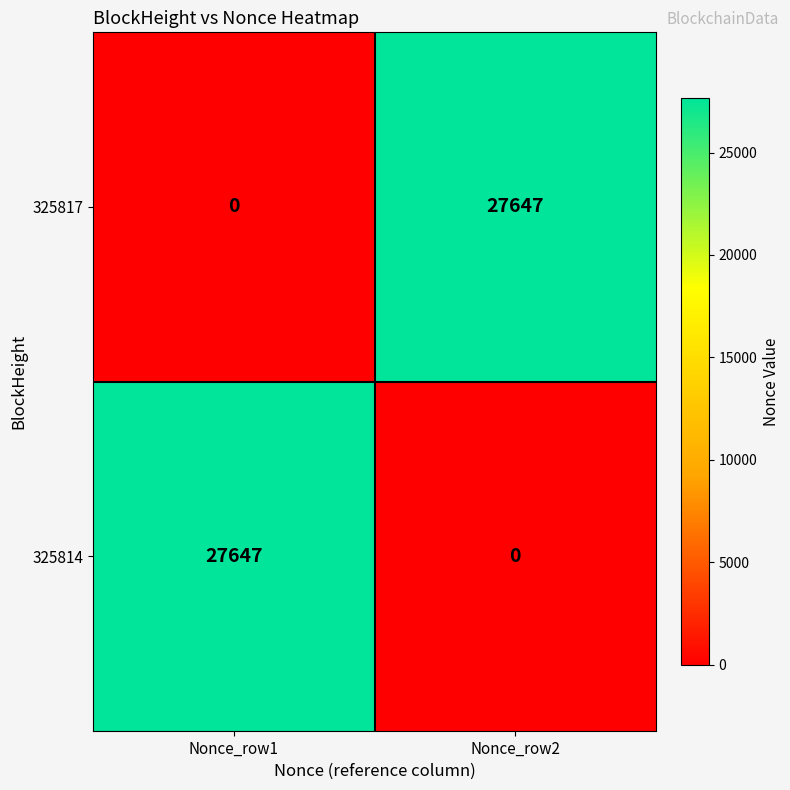

What is the maximum value for 325817?

27647